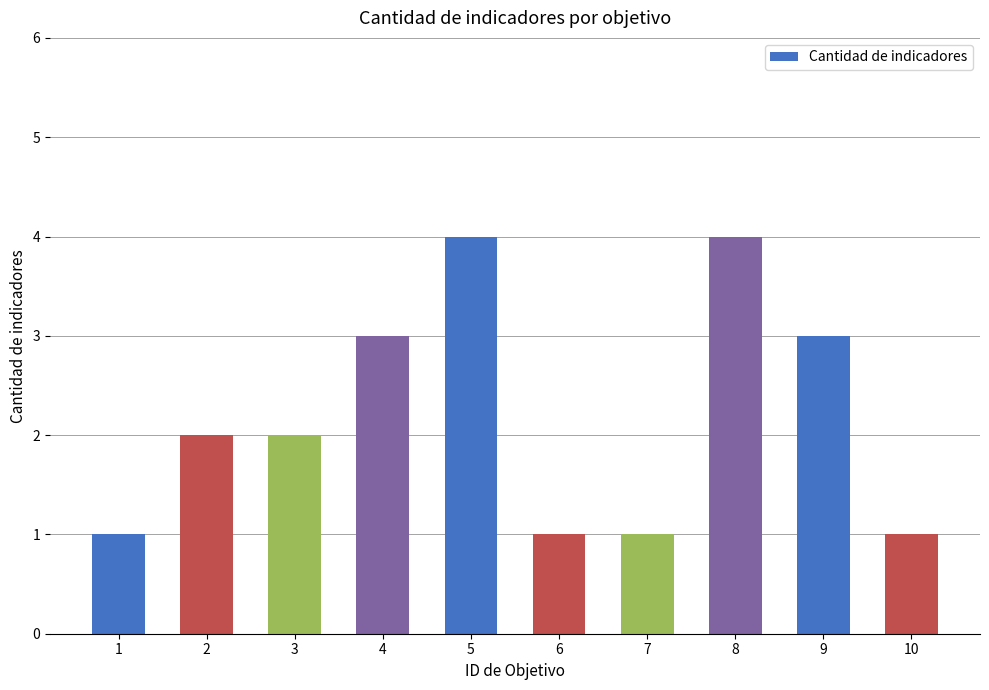

Reading left to right, what are all the values shown in this chart?

1=1	2=2	3=2	4=3	5=4	6=1	7=1	8=4	9=3	10=1